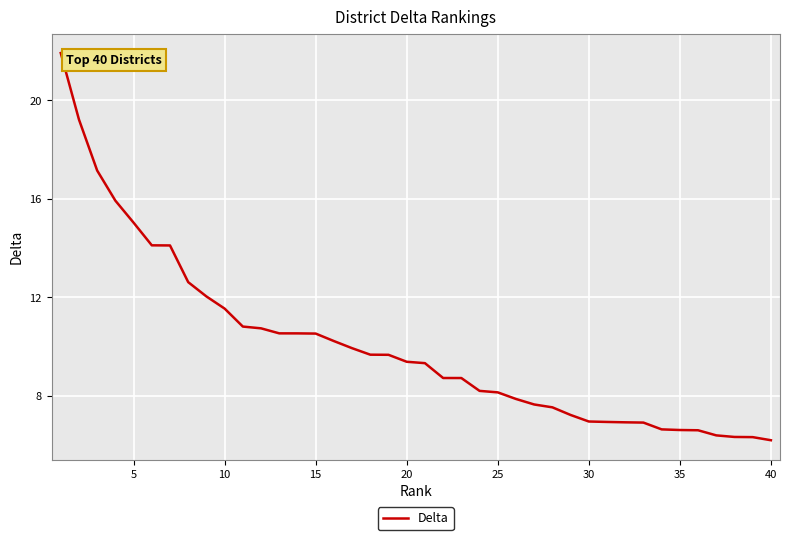

What is the average value?

10.0